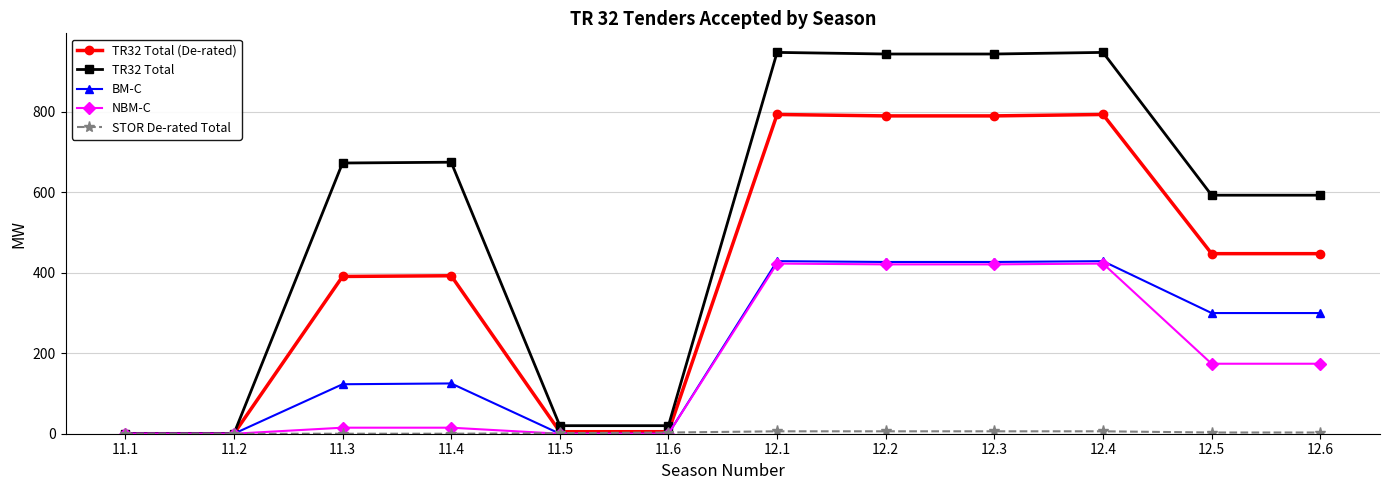

What is the label of the 11th point from the right?

11.2